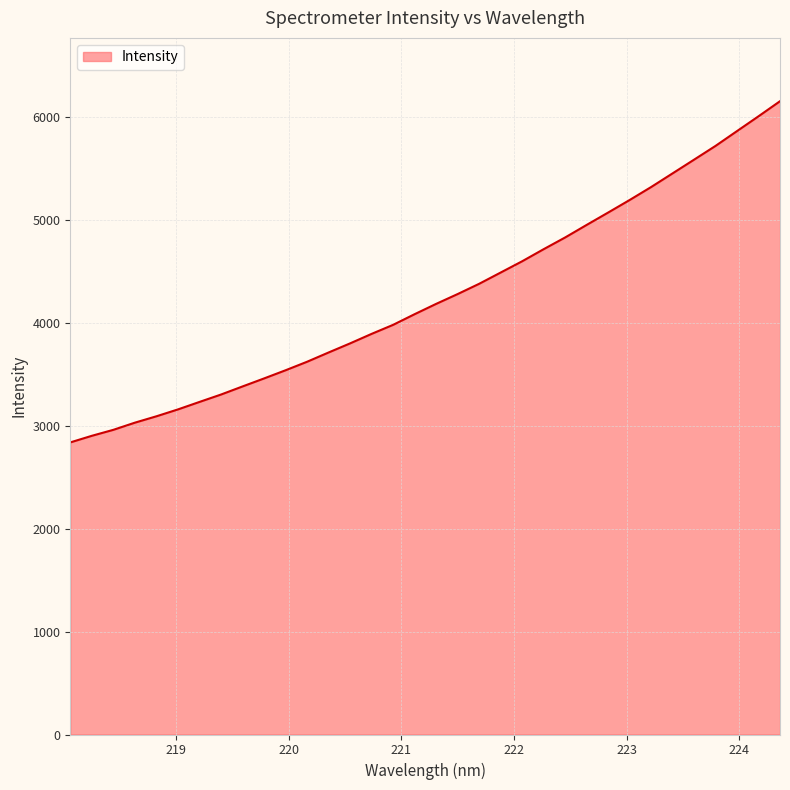

What is the average value?

4256.8